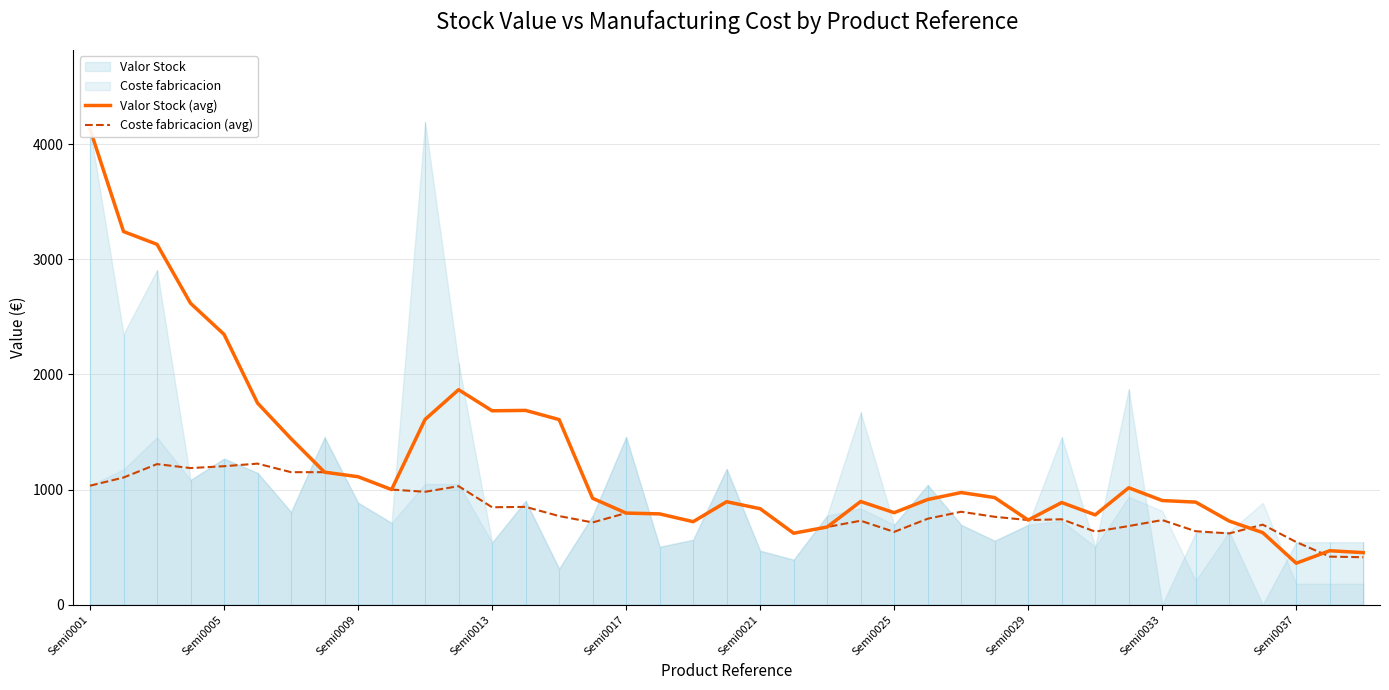

What is the minimum value for Coste fabricacion (avg)?

411.5